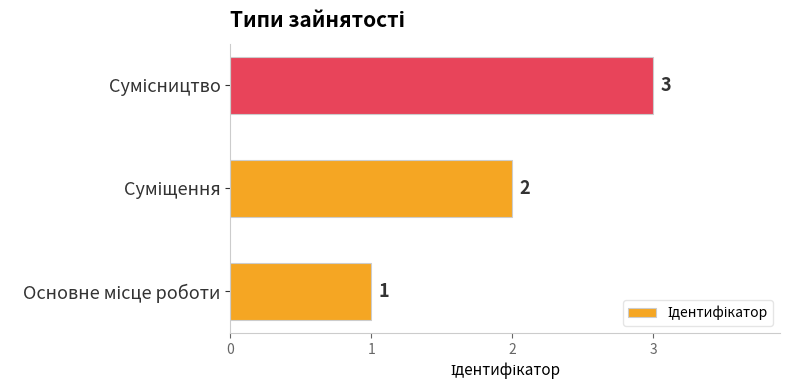

Count the values in the range 1 to 3.

3